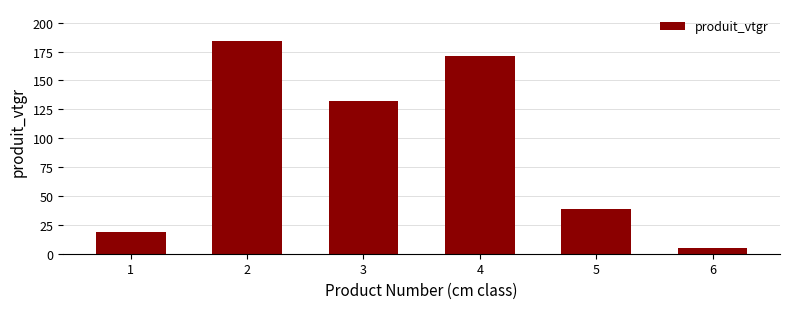

How many data points are less than 131?

3